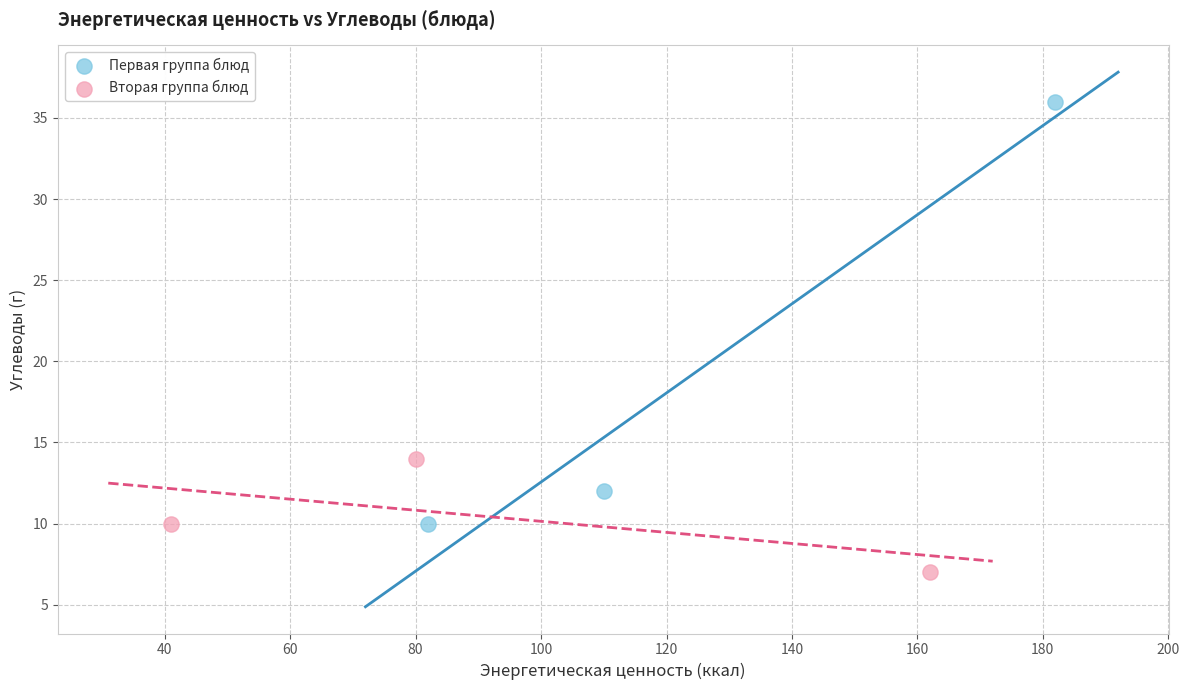

Which series reaches the minimum Y coordinate?

Вторая группа блюд